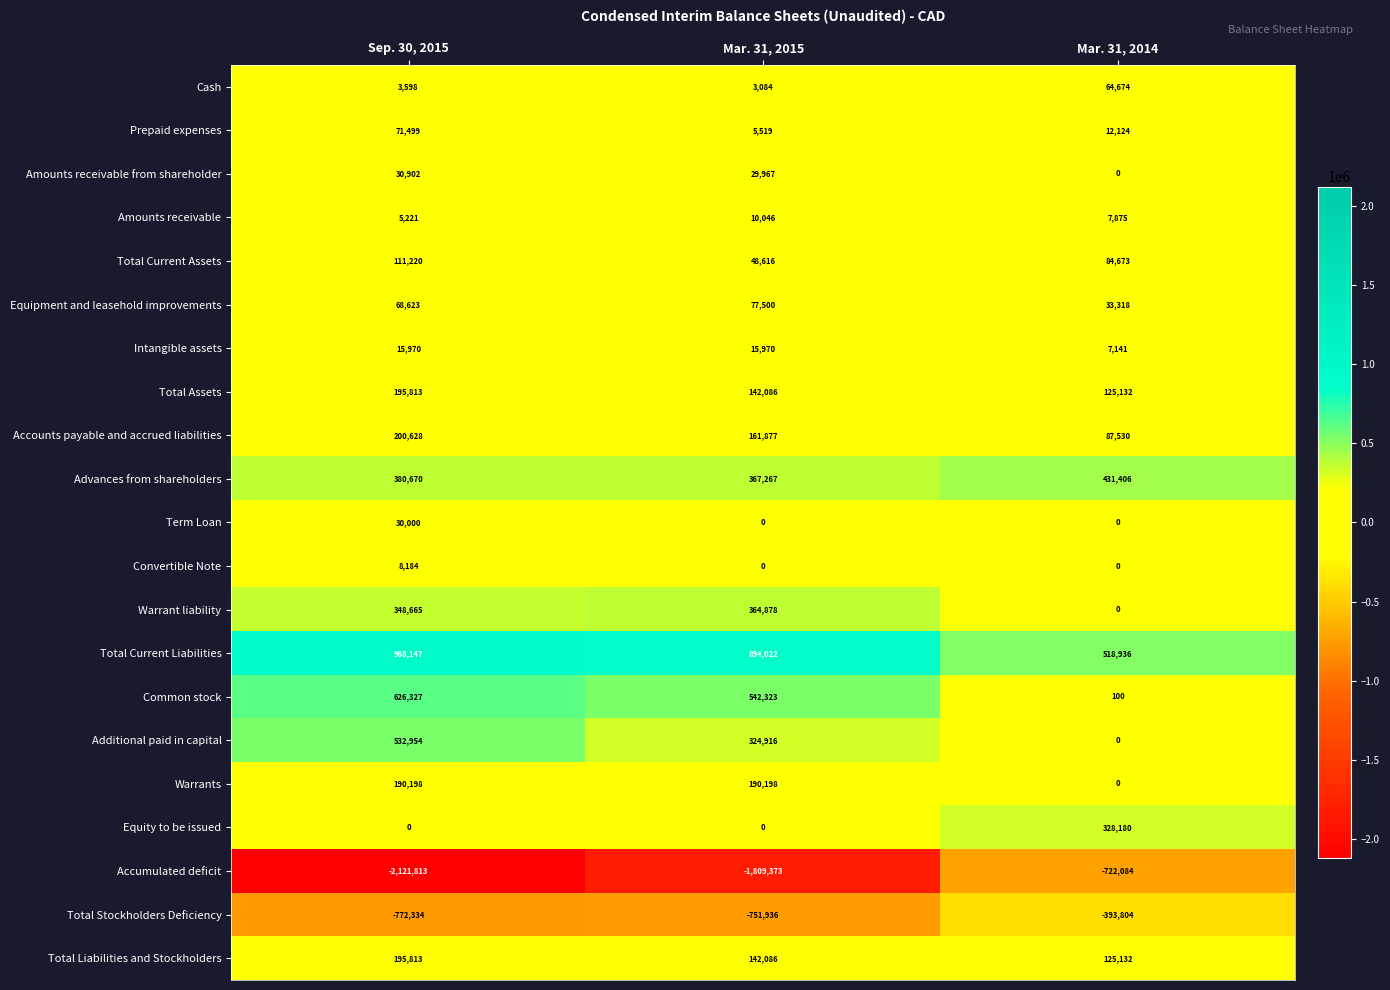

Rank the categories by Equipment and leasehold improvements value from lowest to highest.

Mar. 31, 2014, Sep. 30, 2015, Mar. 31, 2015